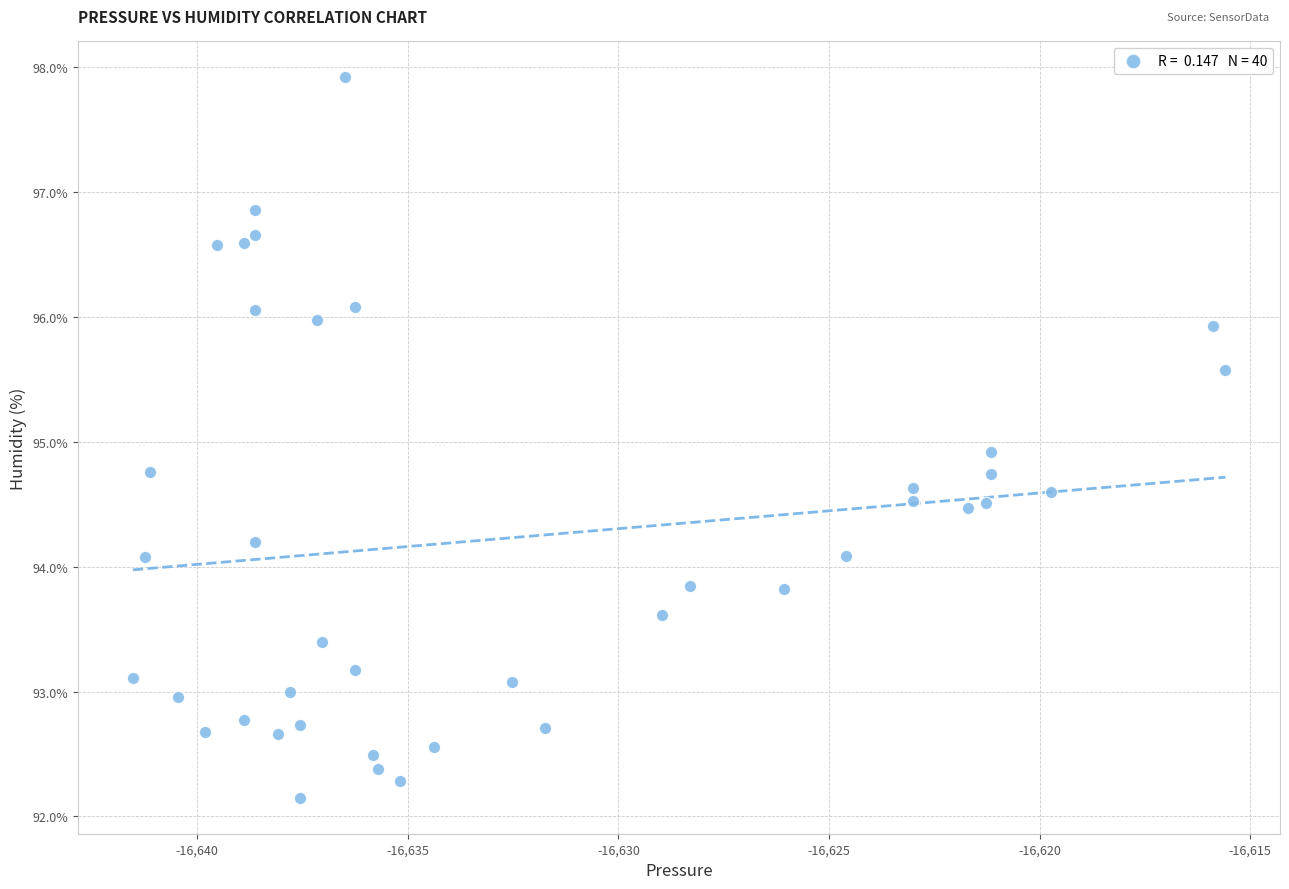

What Y value in the scatter plot is closest to 95?

94.9